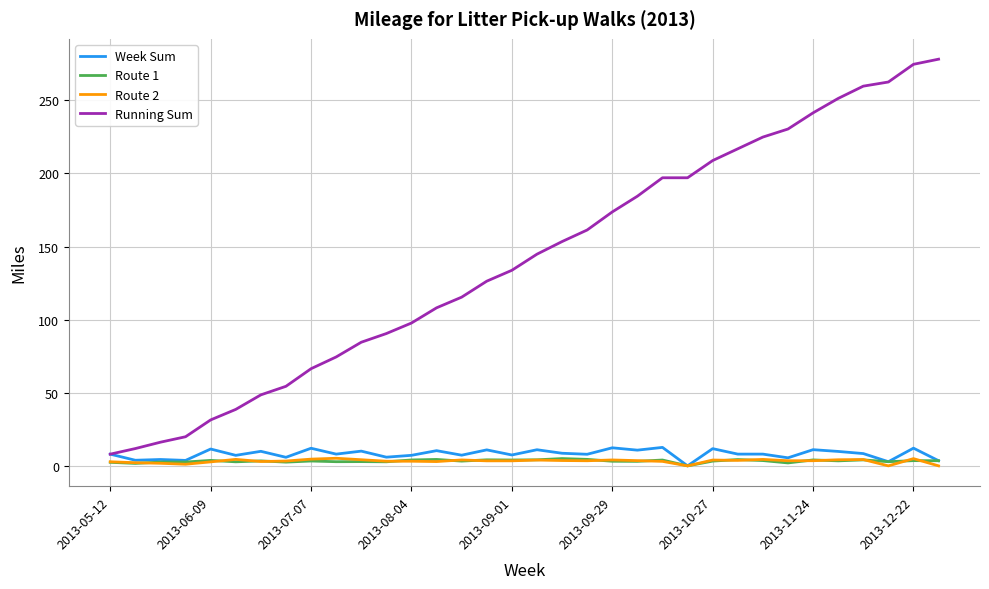

Which series has the largest range (max minus min)?

Running Sum